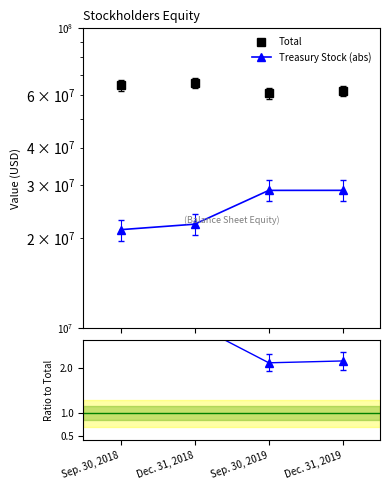

What position from the left is Sep. 30, 2018?

1